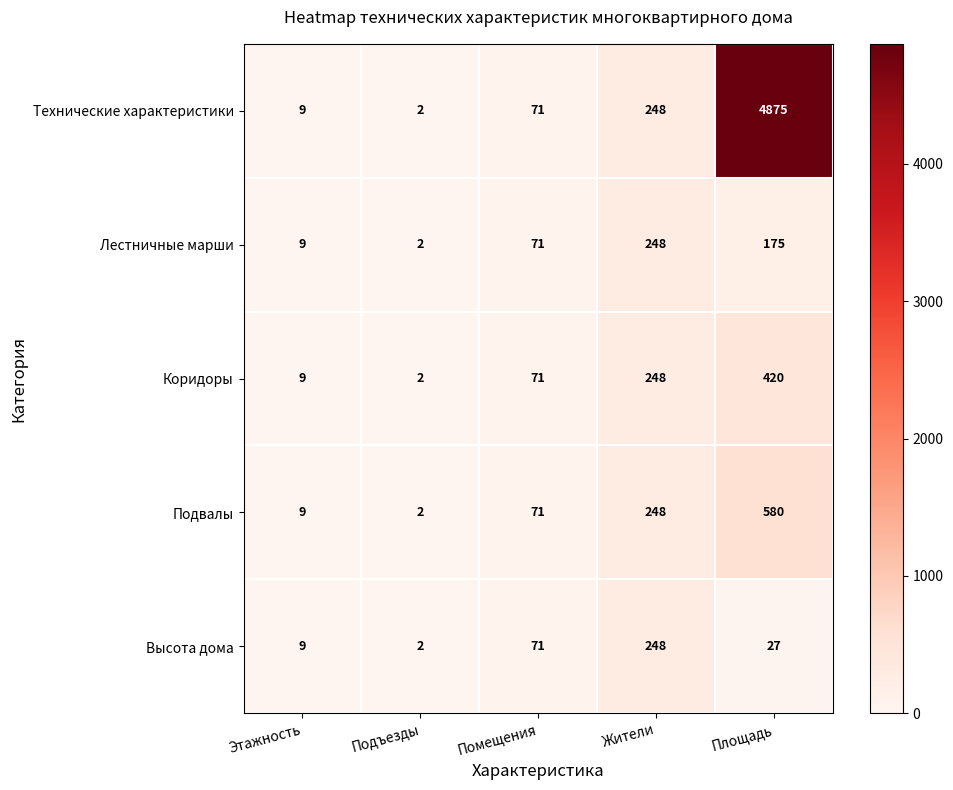

At which category is the sum across all series the highest?

Площадь